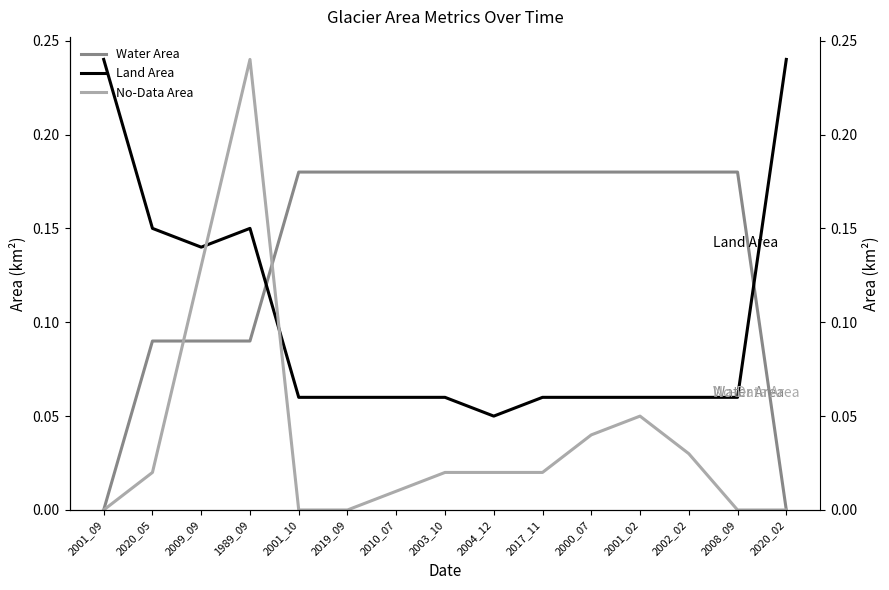

Is this an area chart (filled region under the line)?

No